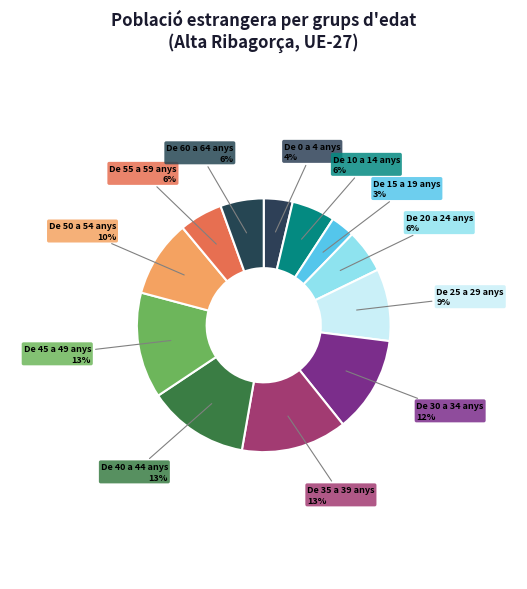

What percentage is the De 35 a 39 anys slice, to the nearest percent?

13%